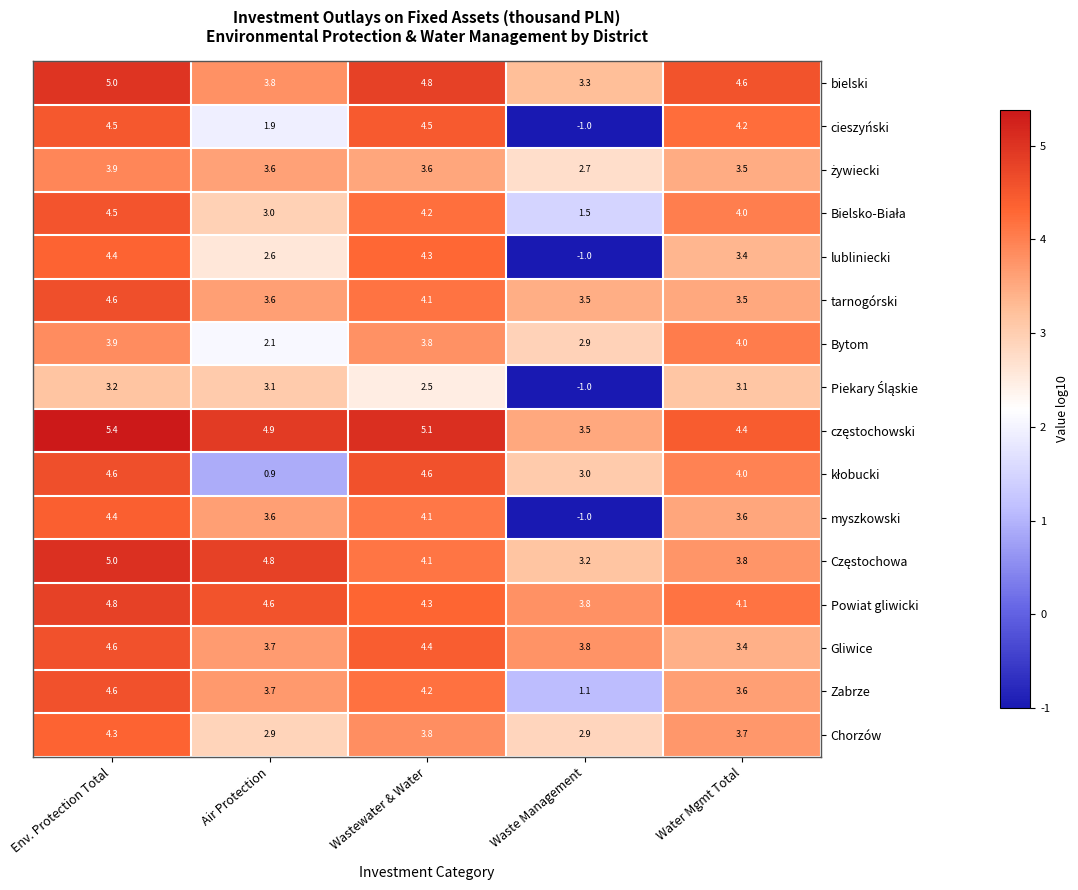

Count the number of data series in this chart.

16